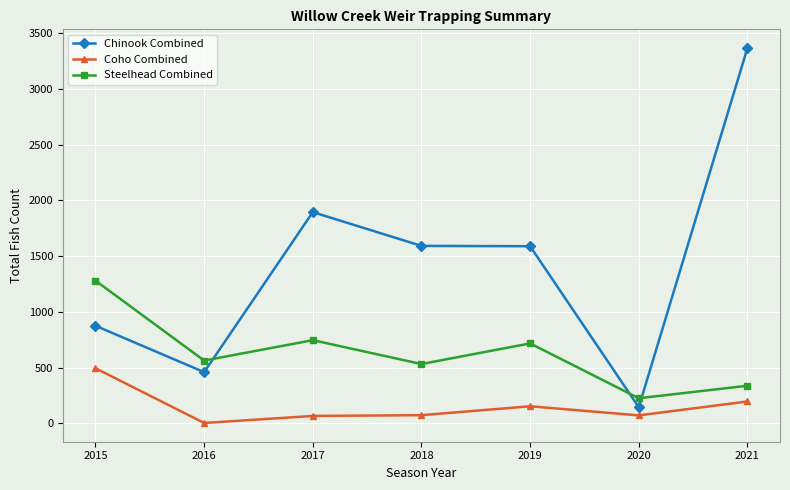

What is the difference between the highest and lowest values at 2021?

3171